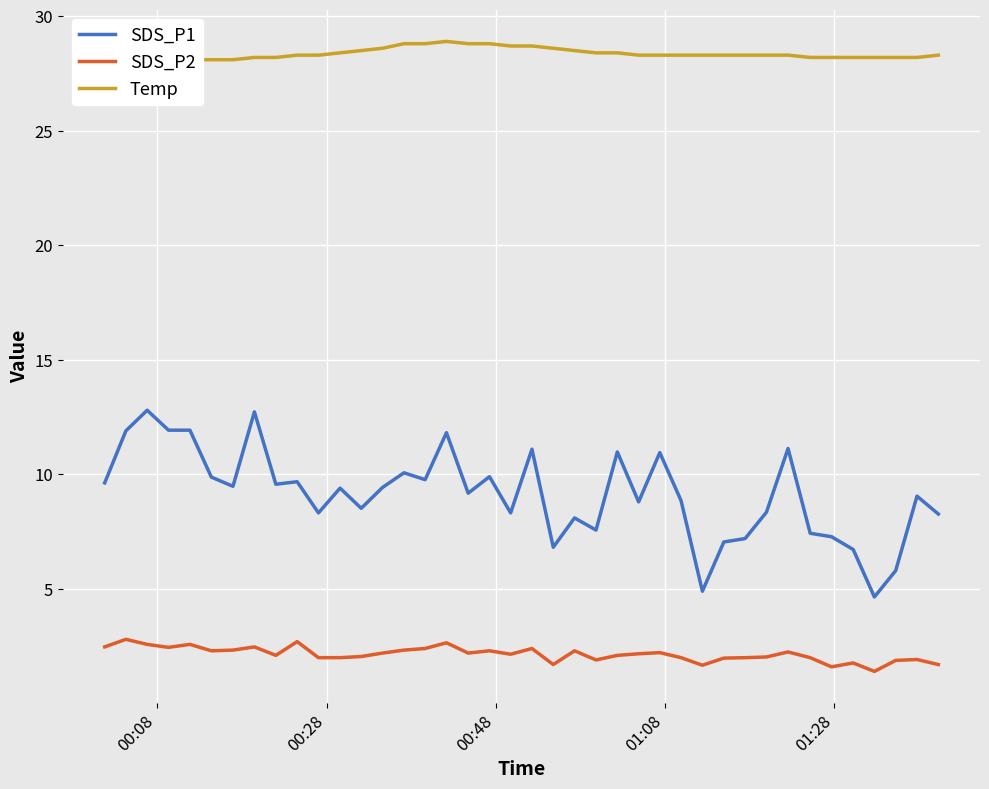

True or false: SDS_P2 and SDS_P1 intersect in this chart.

False